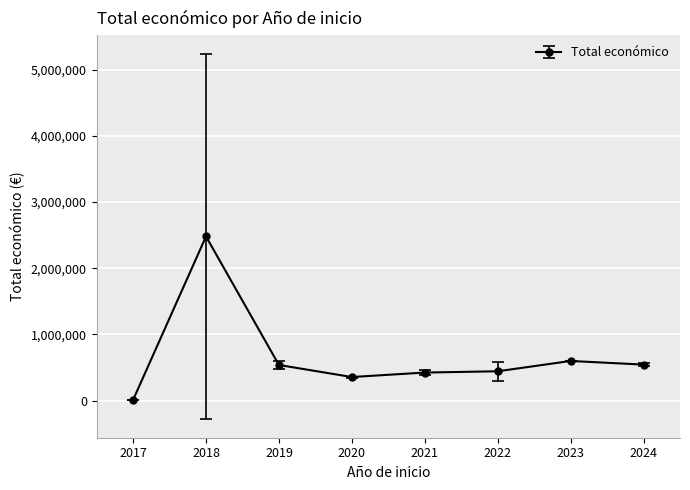

What is the value of the 3rd point from the left?

538199.3